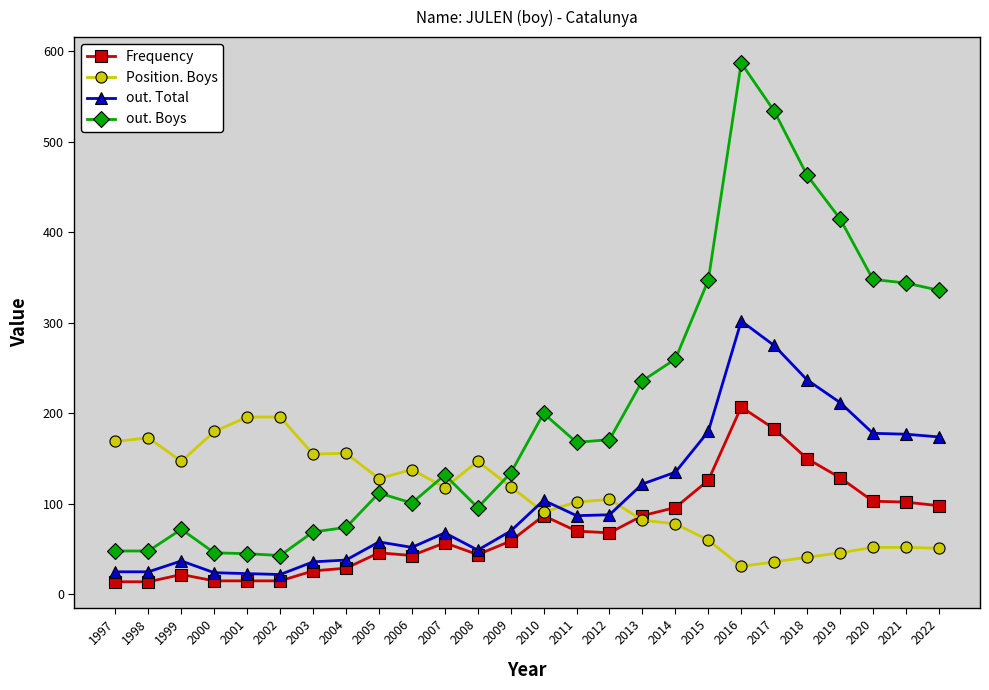

Between which two adjacent categories do out. Boys and Position. Boys first intersect?

2006 and 2007